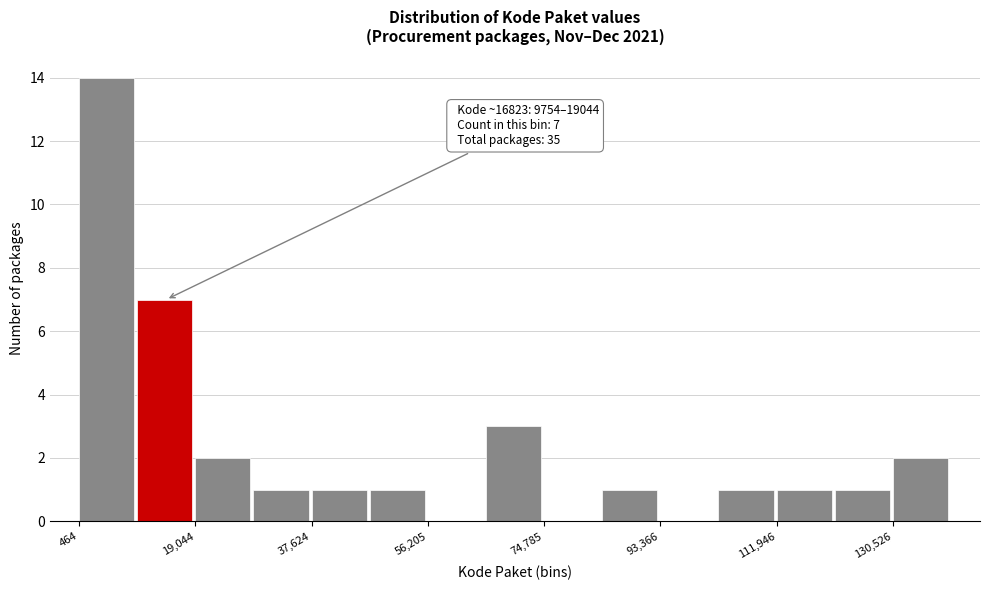

Which range on the x-axis has the tallest bar?

0 to 10000